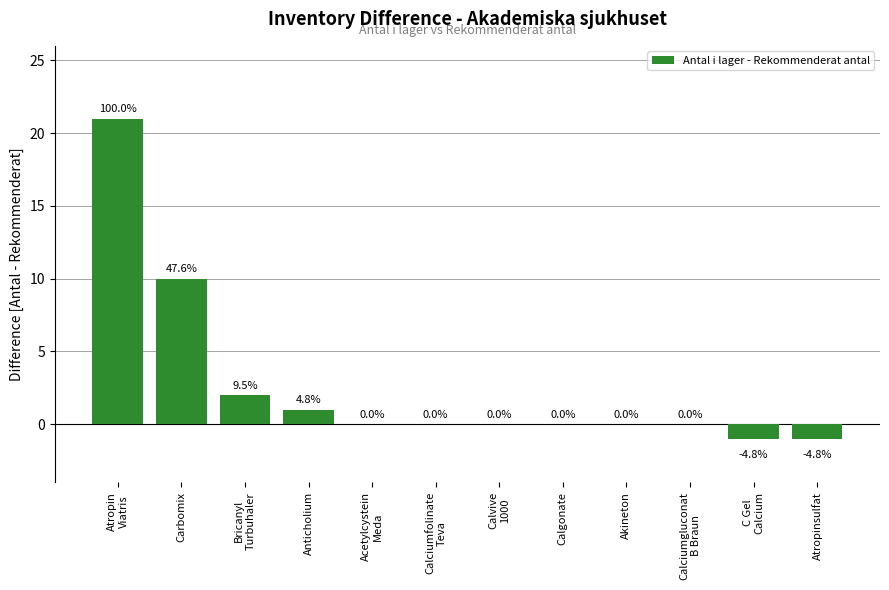

What is the sum of all values?

32